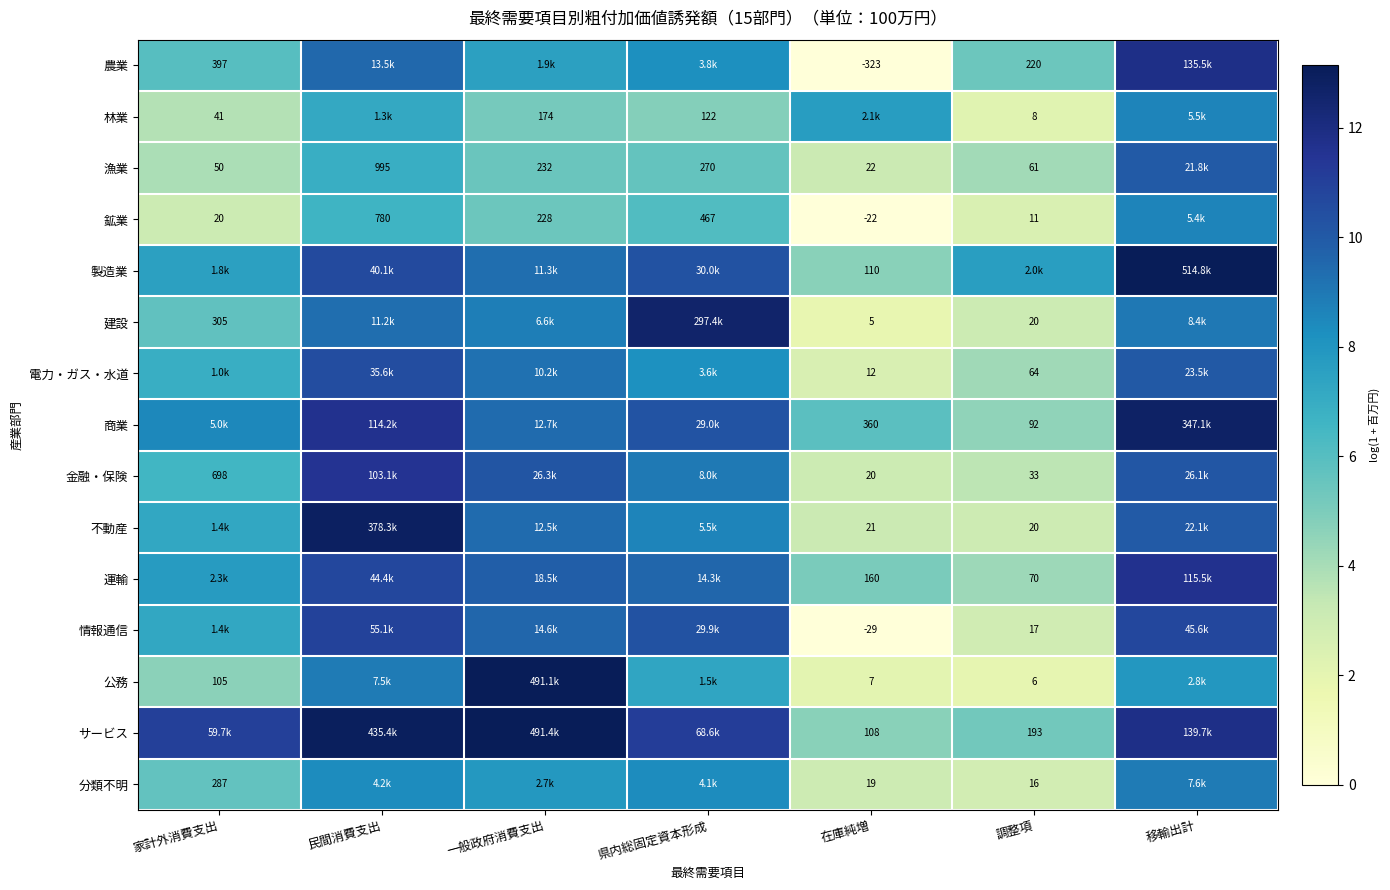

Which series changed the most between 家計外消費支出 and 県内総固定資本形成?

建設